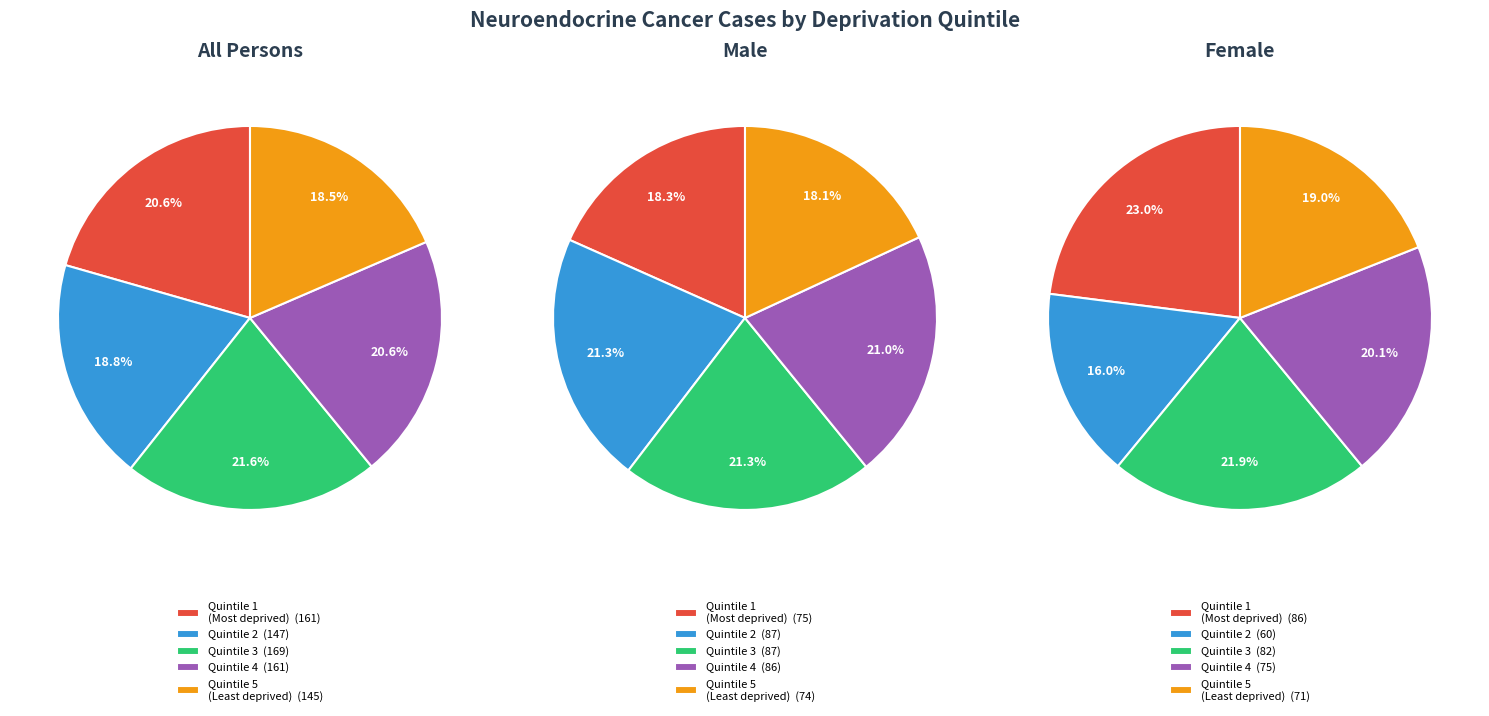

What is the spread (max minus min) of values at Quintile 3?

87